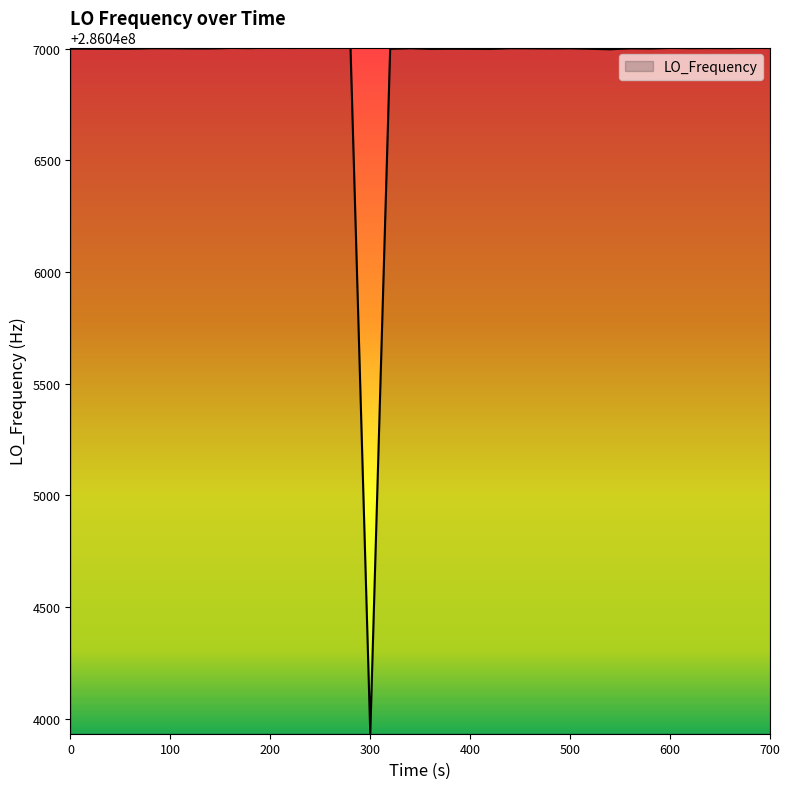

How many lines are shown in the chart?

1